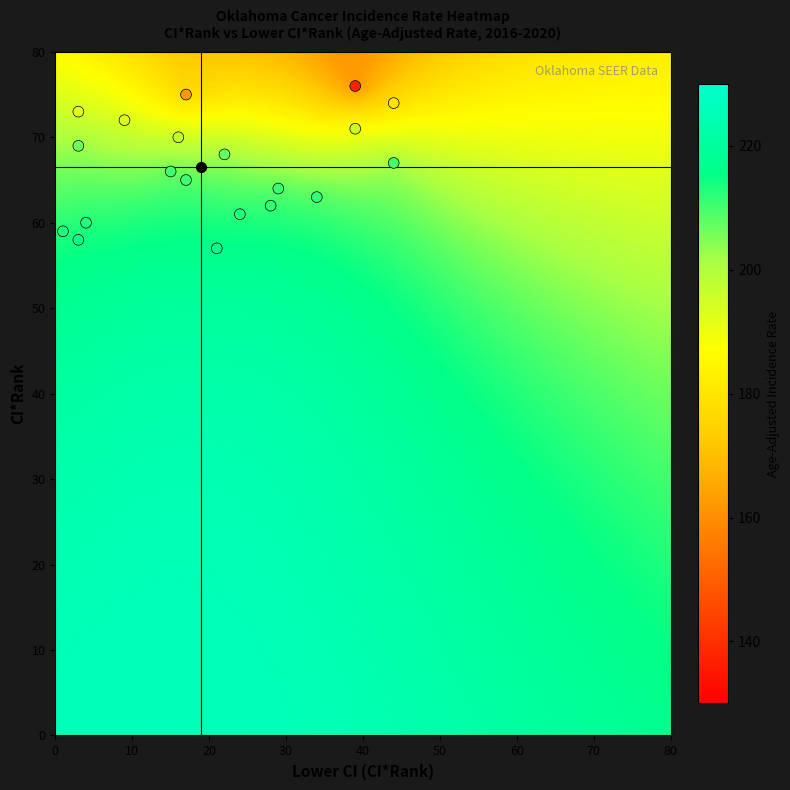

What is the range of X values (max minus min)?

43